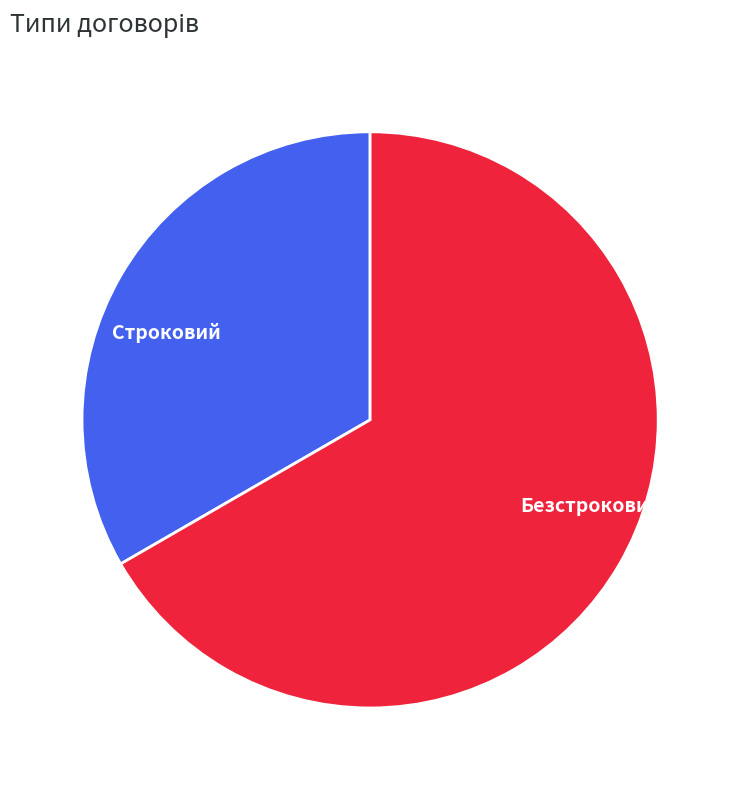

Do Безстроковий and Строковий together represent more than half of the pie?

Yes